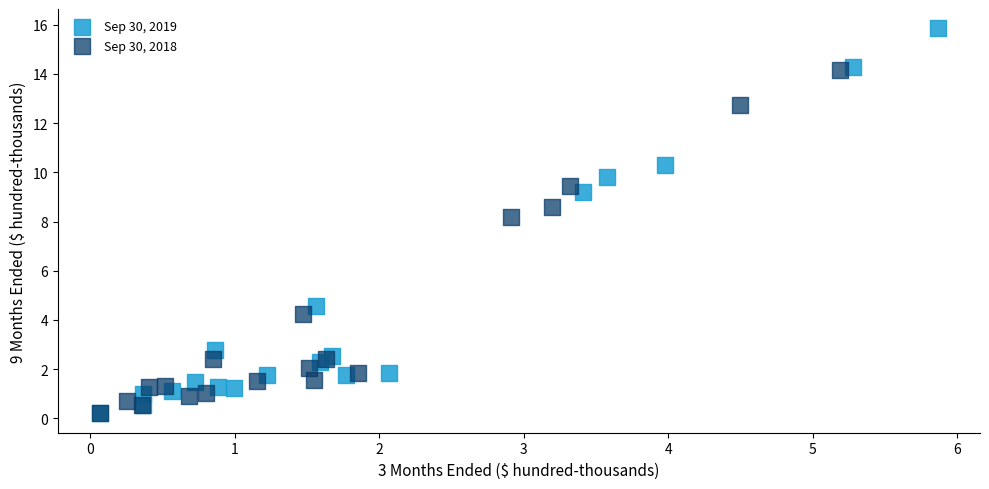

What are all the series names shown in the legend?

Sep 30, 2019, Sep 30, 2018